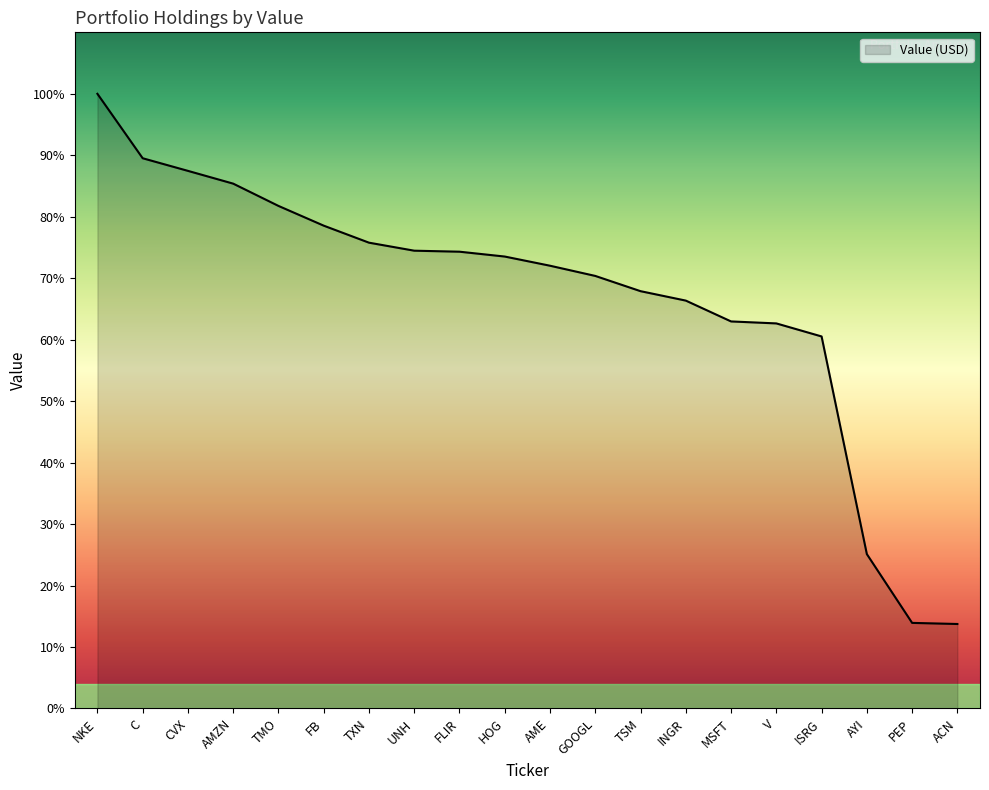

The value at TSM is 119857000. True or false?

True